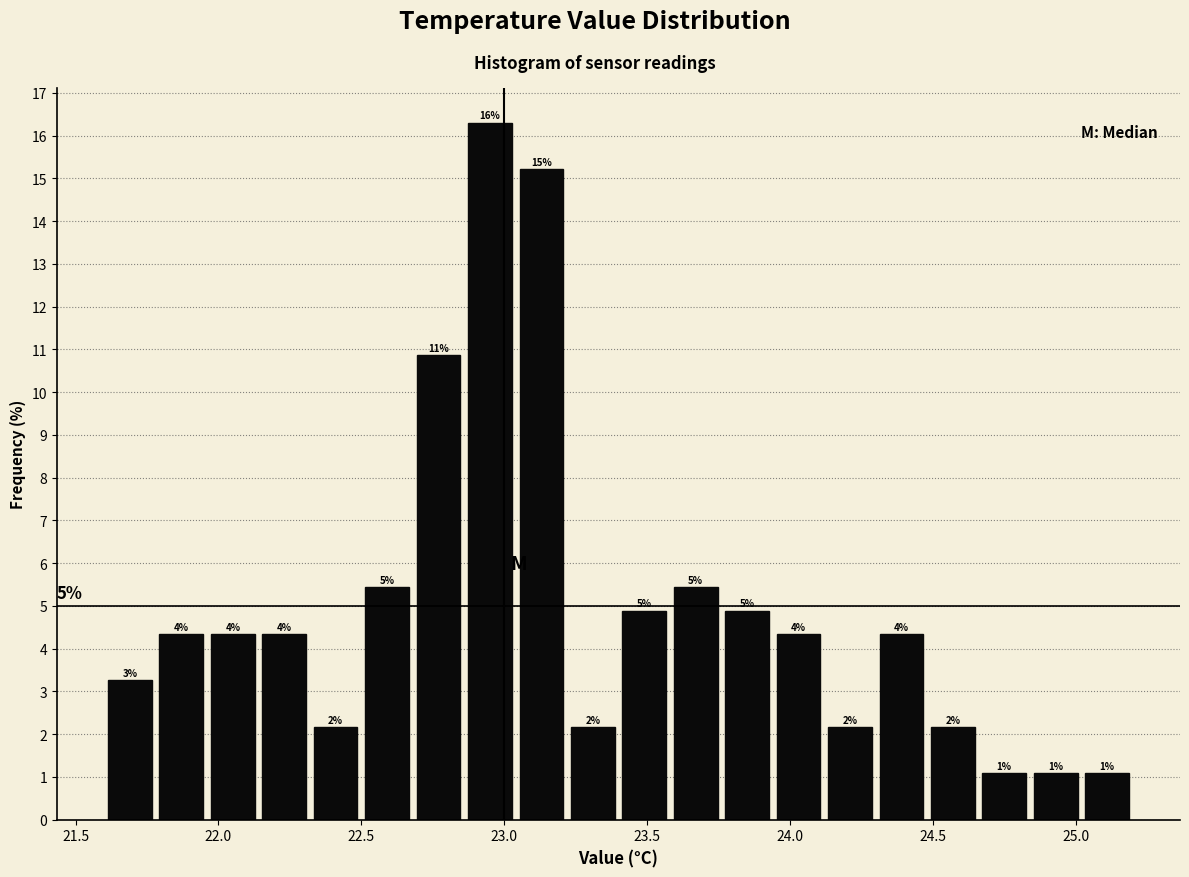

Around what value on the x-axis is the tallest bar? Give the approximate position of its centre, as read against the axis.

22.95